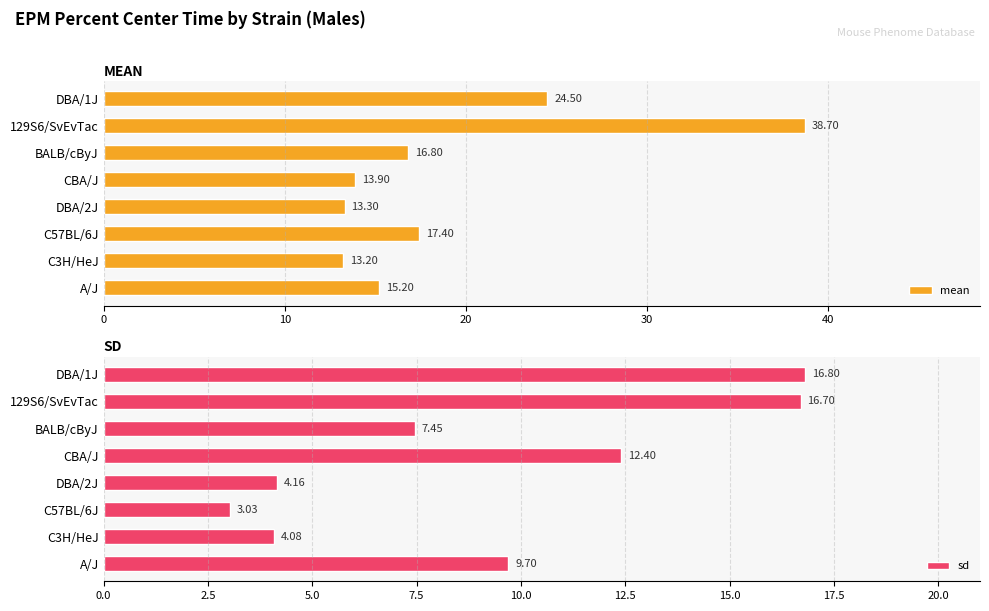

Does the chart contain stacked bars?

No